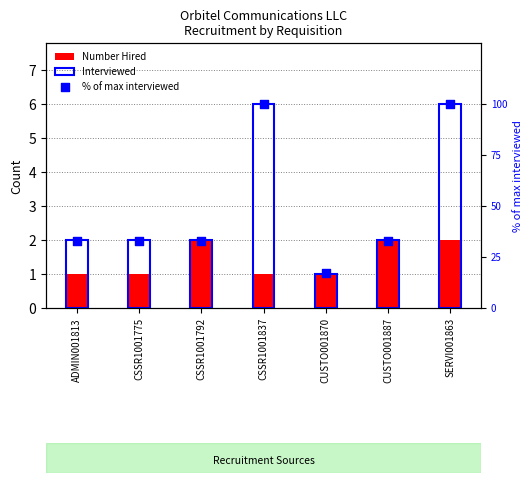

At which category is the sum across all series the highest?

SERVI001863